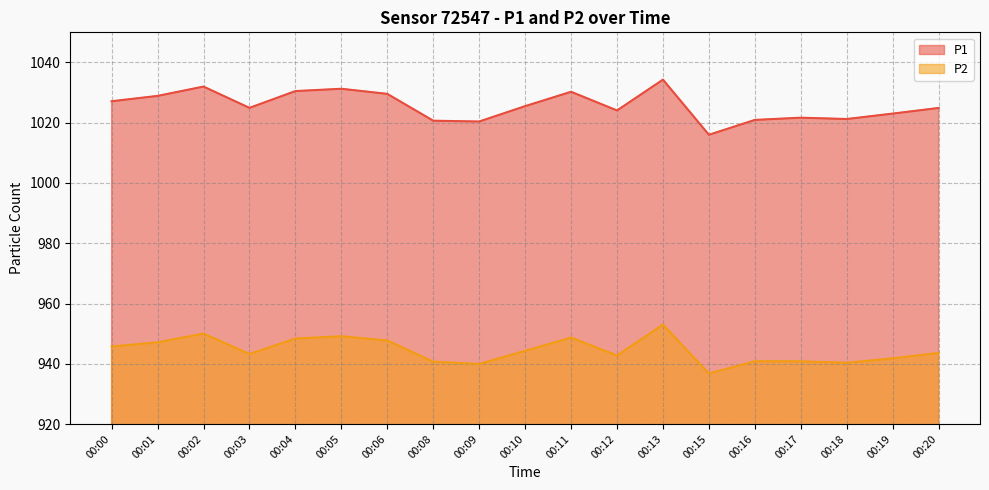

What is the sum of the P1 values at 00:10 and 00:11?

2055.8